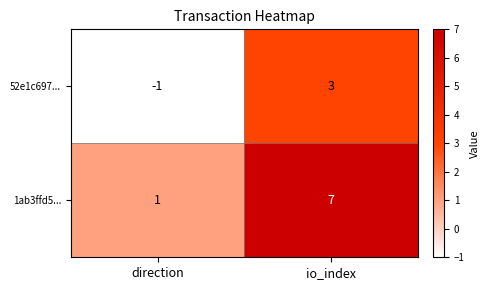

What is the maximum value for 1ab3ffd5...?

7